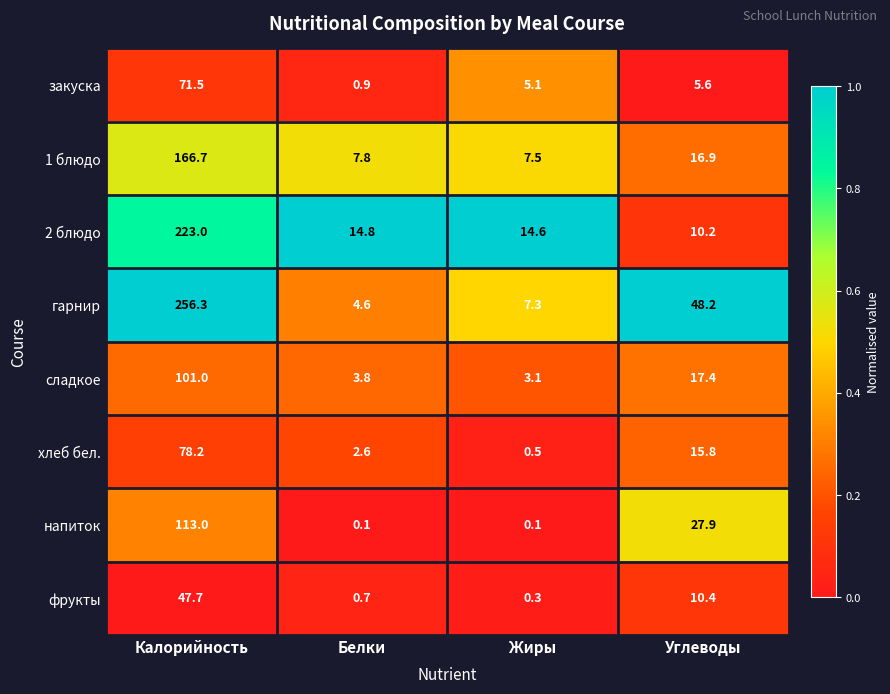

What is the spread (max minus min) of values at Калорийность?

208.6